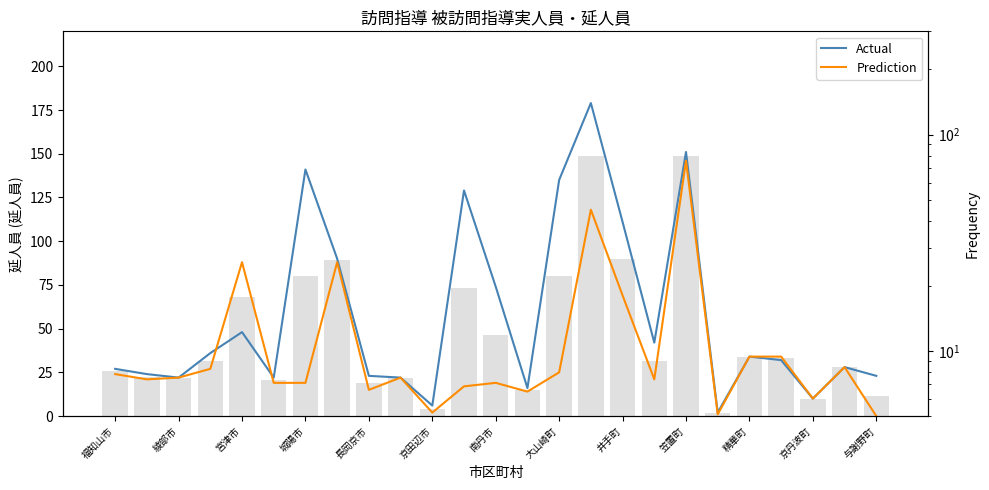

What are all the series names shown in the legend?

Actual, Prediction